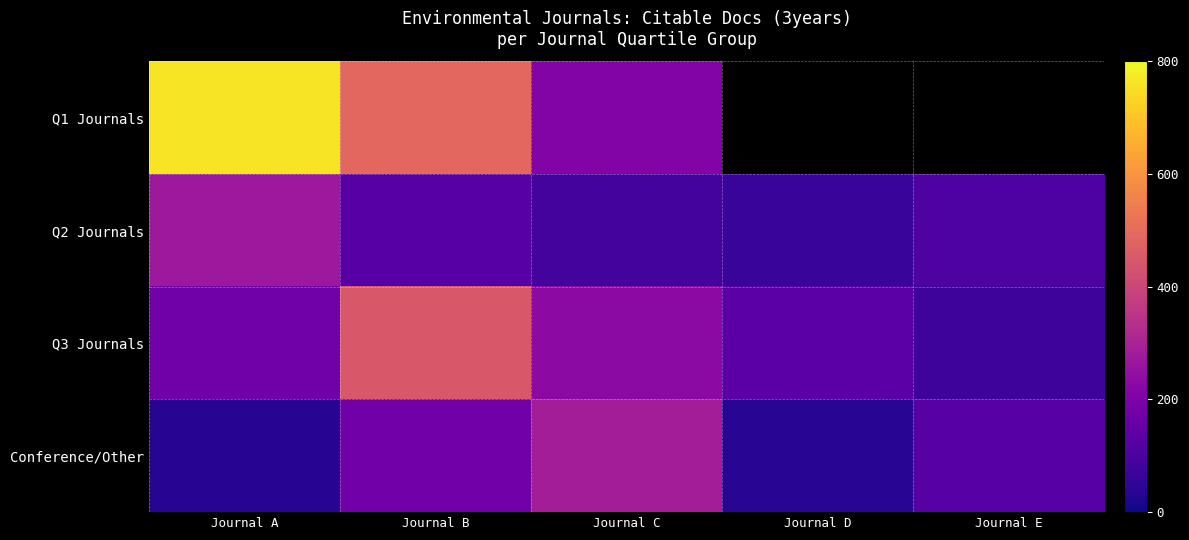

What is the sum of all Conference/Other values?

658.0